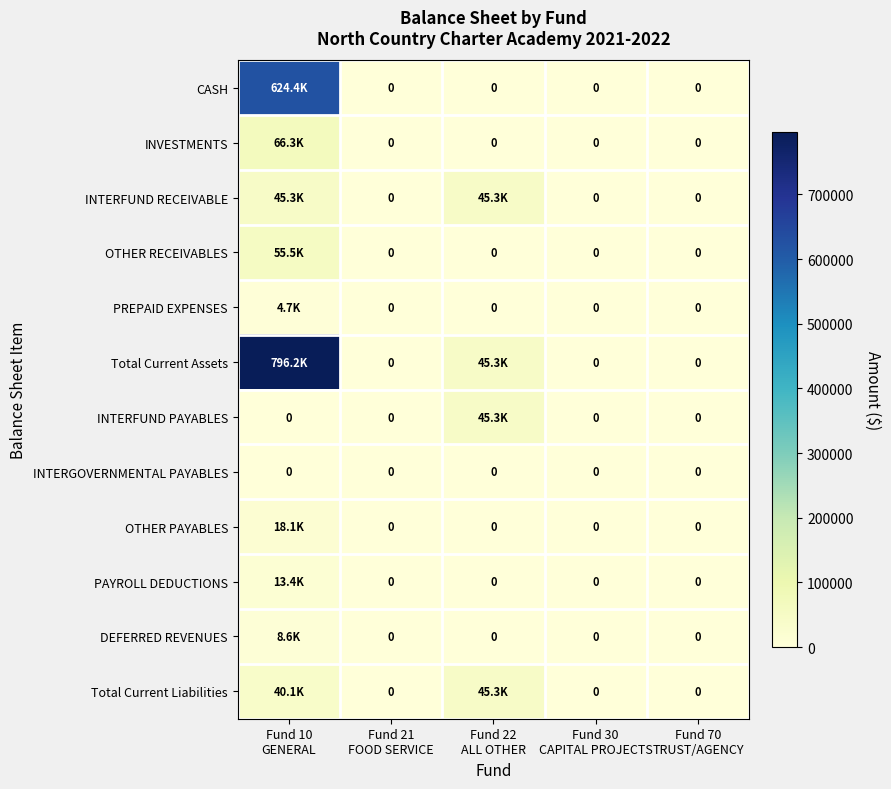

What is the difference between the maximum and minimum values in the INVESTMENTS series?

66293.1